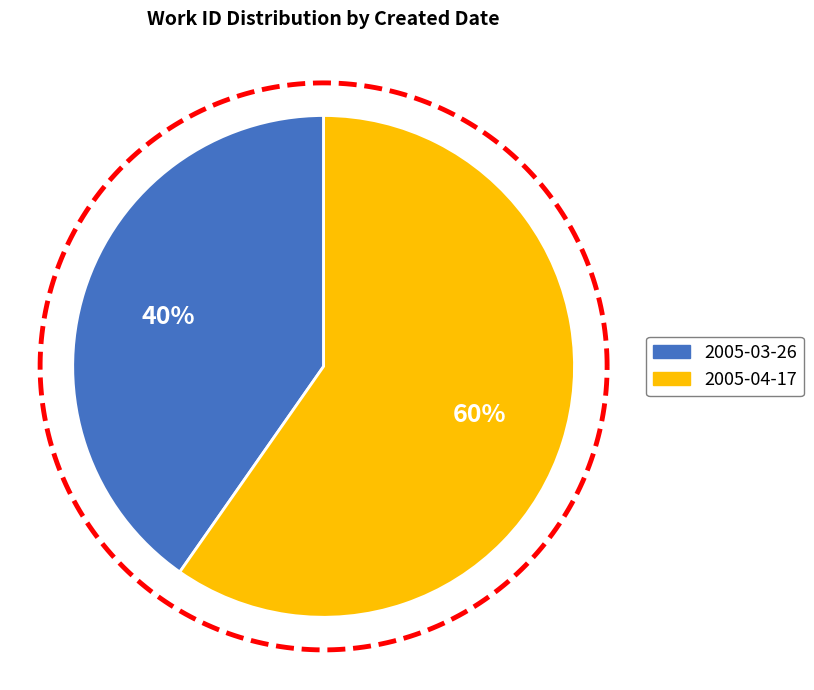

Approximately how many times larger is the value at 2005-03-26 compared to 2005-04-17?

0.7